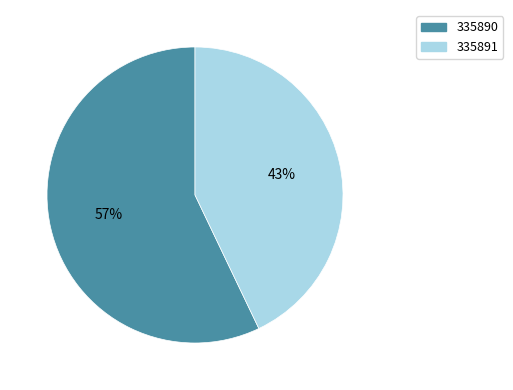

The 335891 slice represents 55% of the pie. True or false?

False